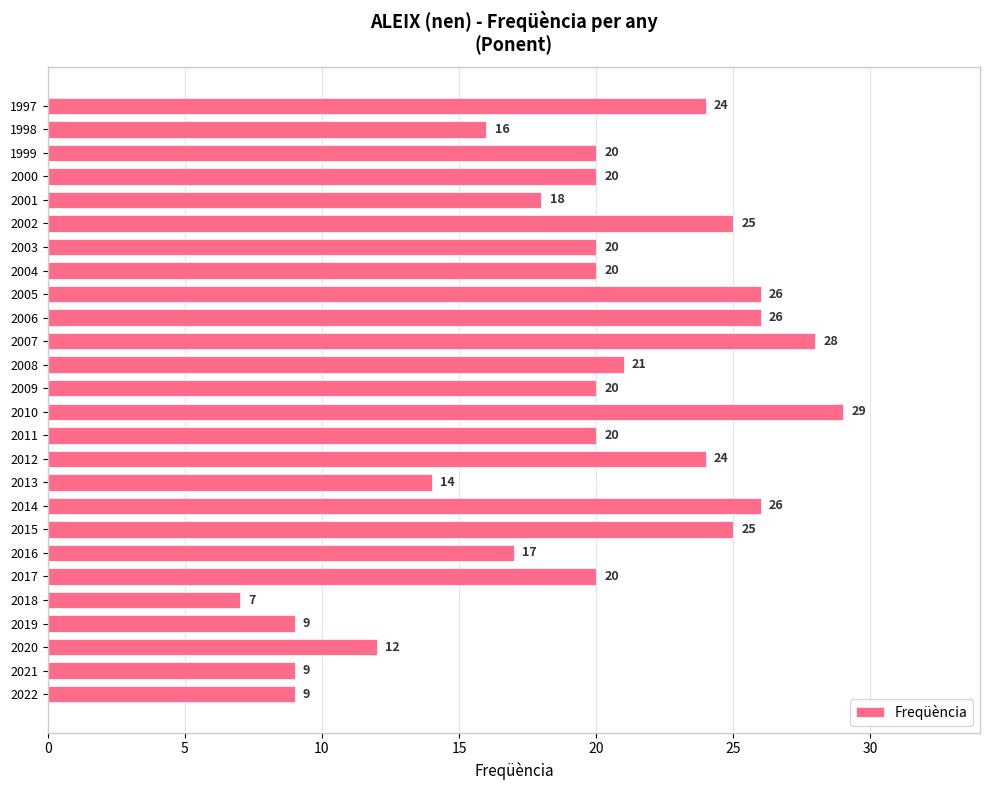

Is it true that the value at 2020 is 12?

True